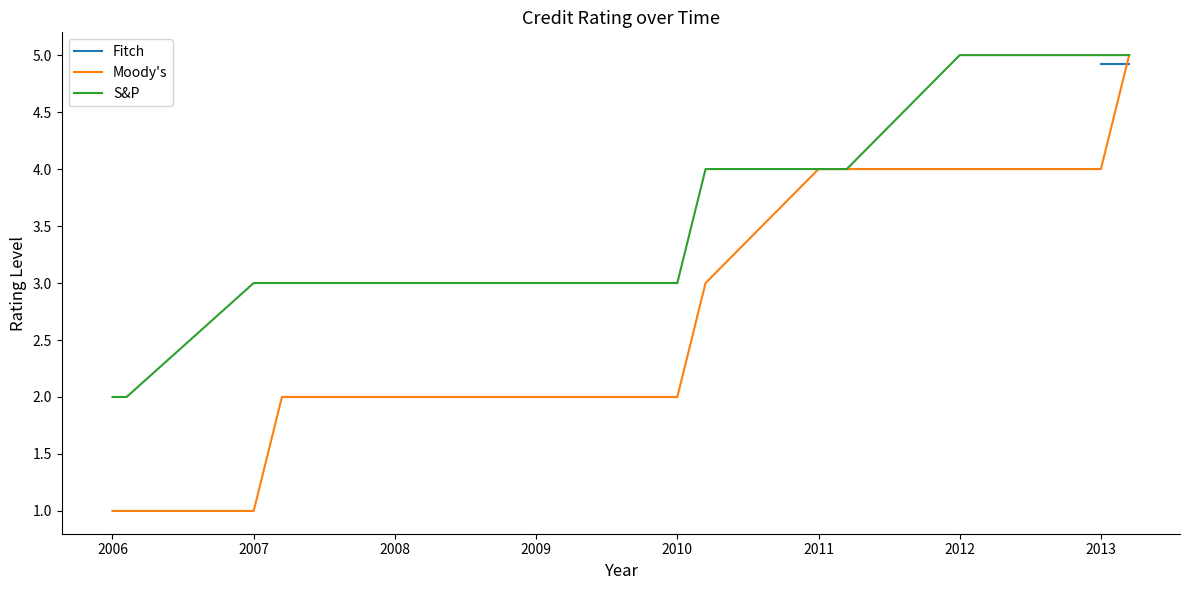

Is this an area chart (filled region under the line)?

No